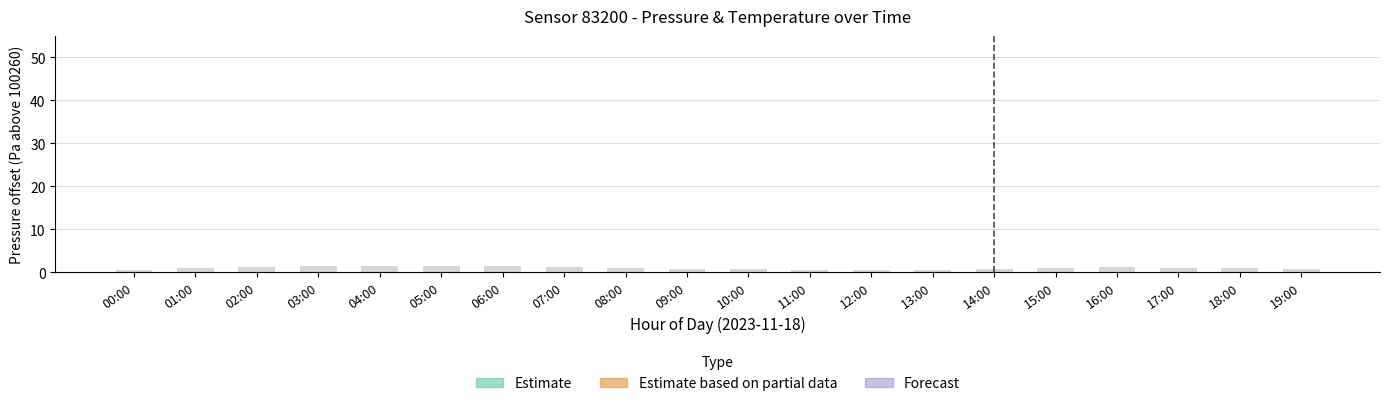

What value does the data have at 15:00?

1.0